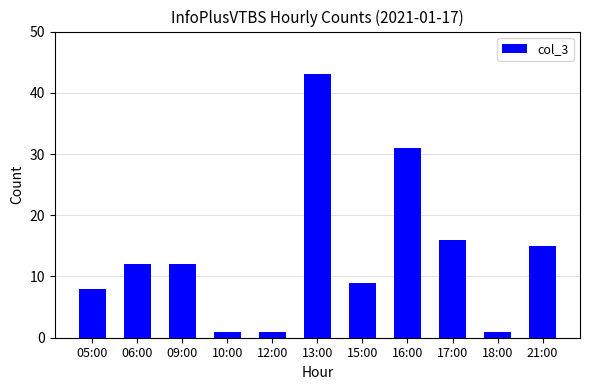

What position from the left is 13:00?

6